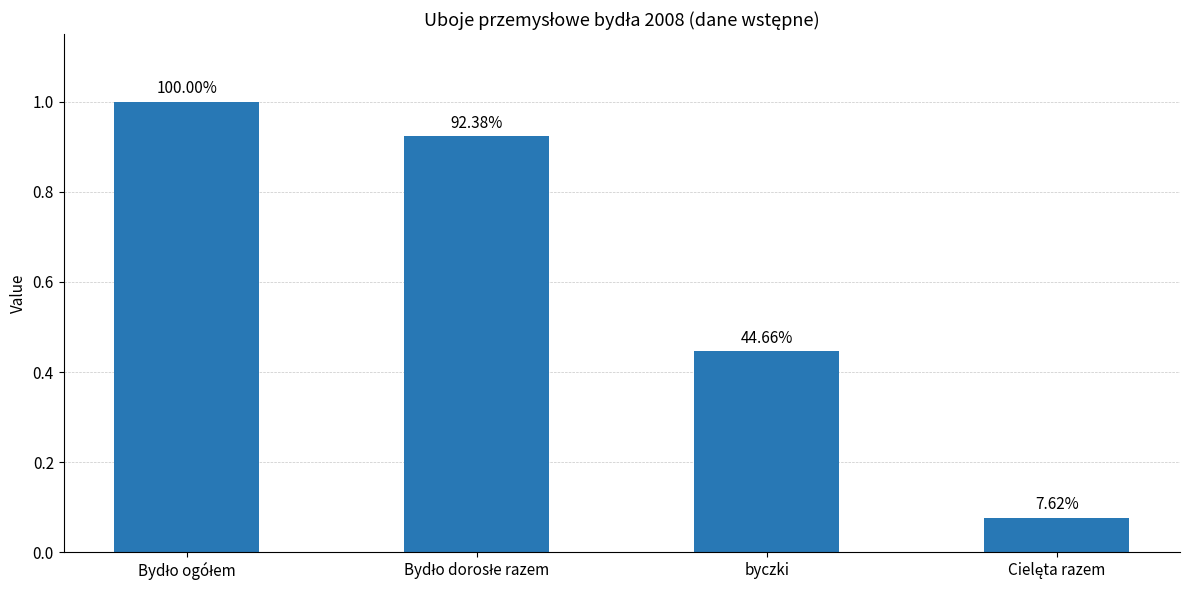

What is the change in value from byczki to Cielęta razem?

-0.4